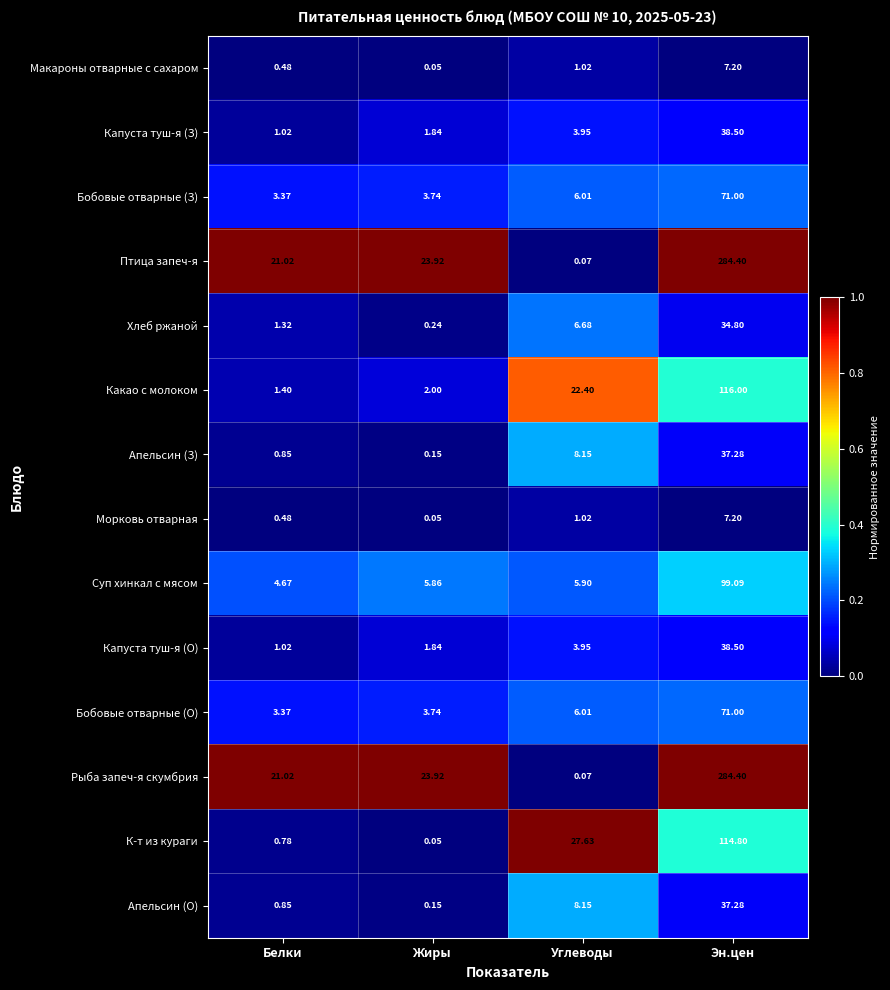

List the labels in order of Апельсин (З) value, largest first.

Эн.цен, Углеводы, Белки, Жиры